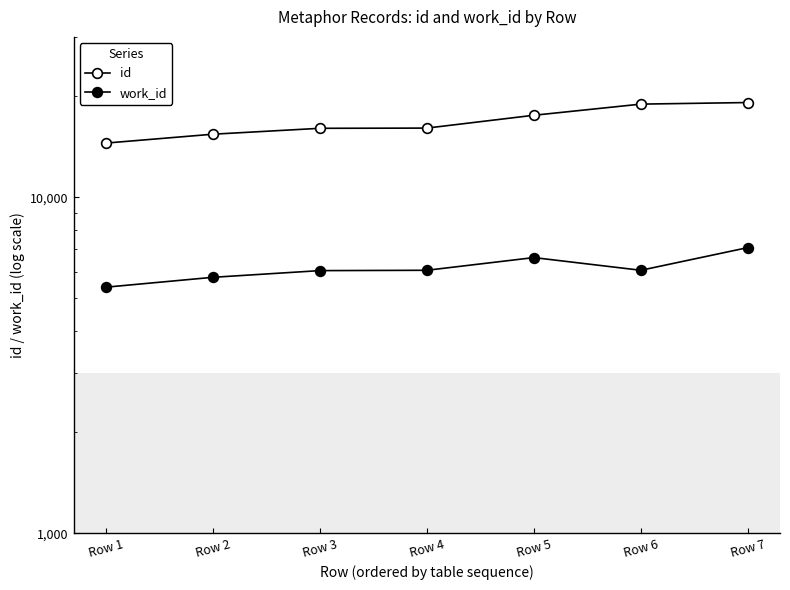

Where does the id series first go above 16057?

Row 5